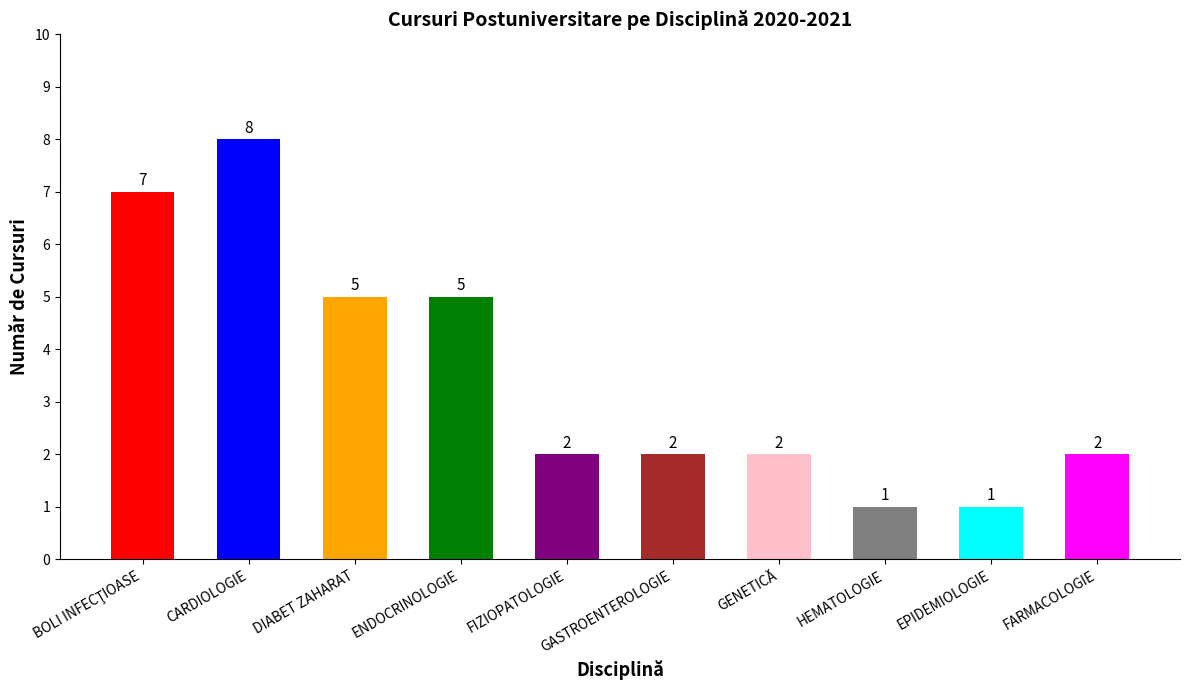

What is the change in value from ENDOCRINOLOGIE to EPIDEMIOLOGIE?

-4